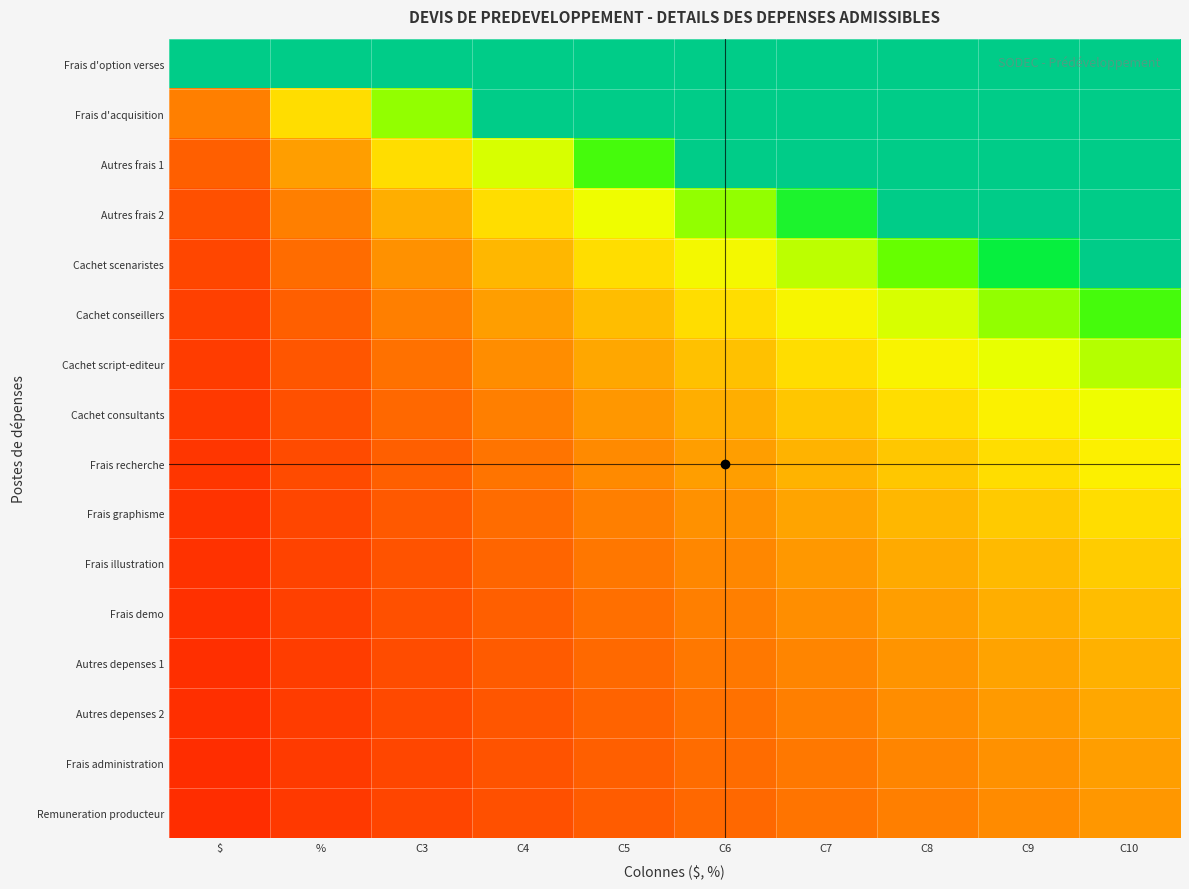

List the series in order of their peak value, lowest first.

Remuneration producteur, Frais administration, Autres depenses 2, Autres depenses 1, Frais demo, Frais illustration, Frais graphisme, Frais recherche, Cachet consultants, Cachet script-editeur, Cachet conseillers, Frais d'option verses, Frais d'acquisition, Autres frais 1, Autres frais 2, Cachet scenaristes